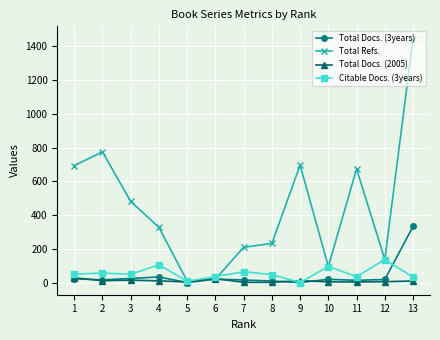

Between 8 and 13, which series saw the biggest shift?

Total Refs.